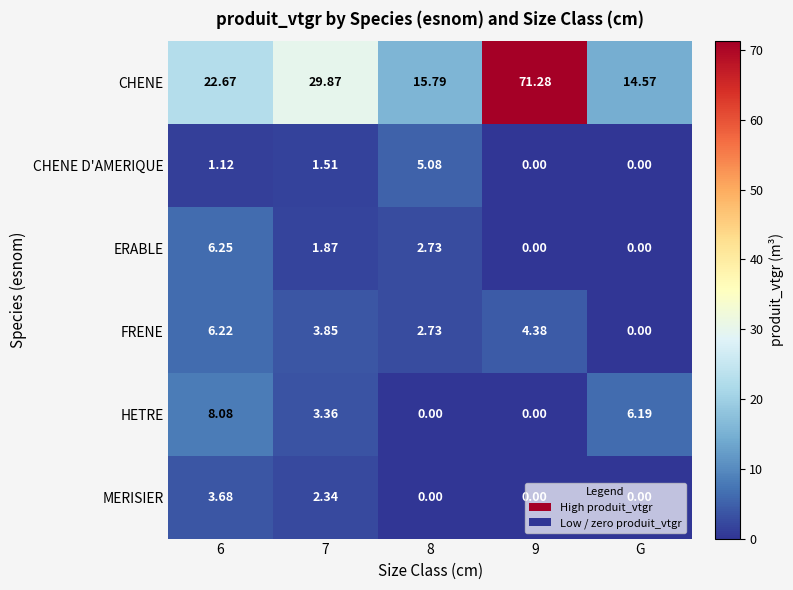

At which category is the sum across all series the highest?

9